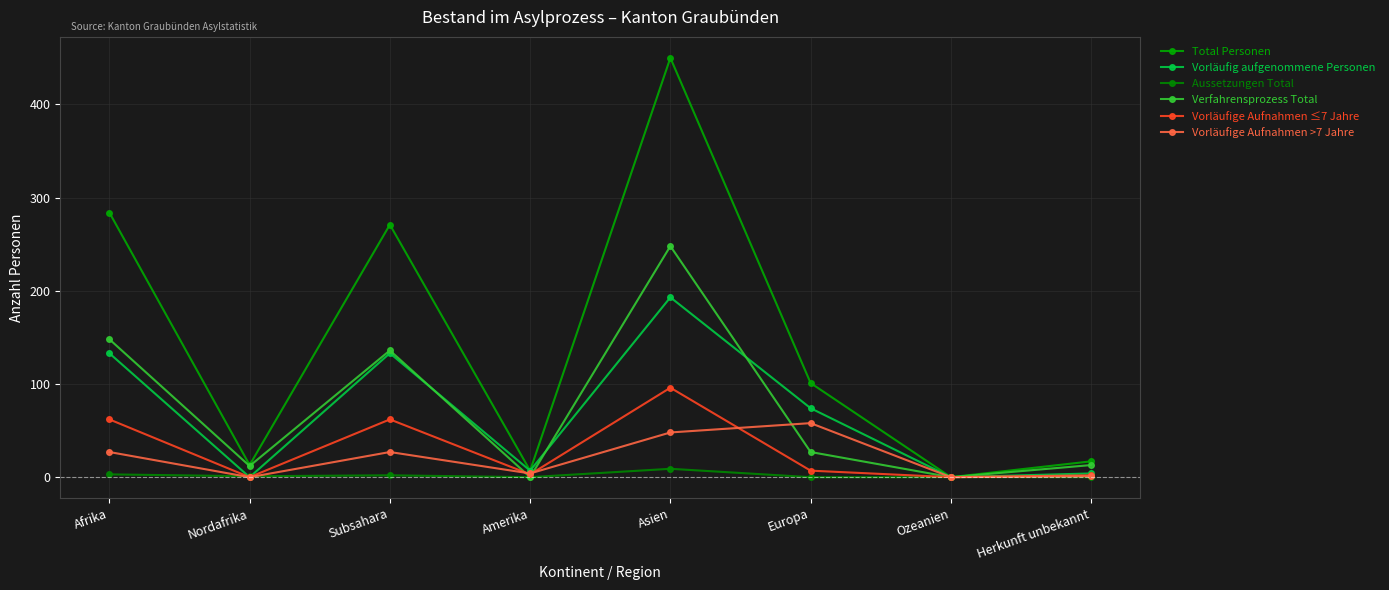

What is the label of the 3rd point from the right?

Europa